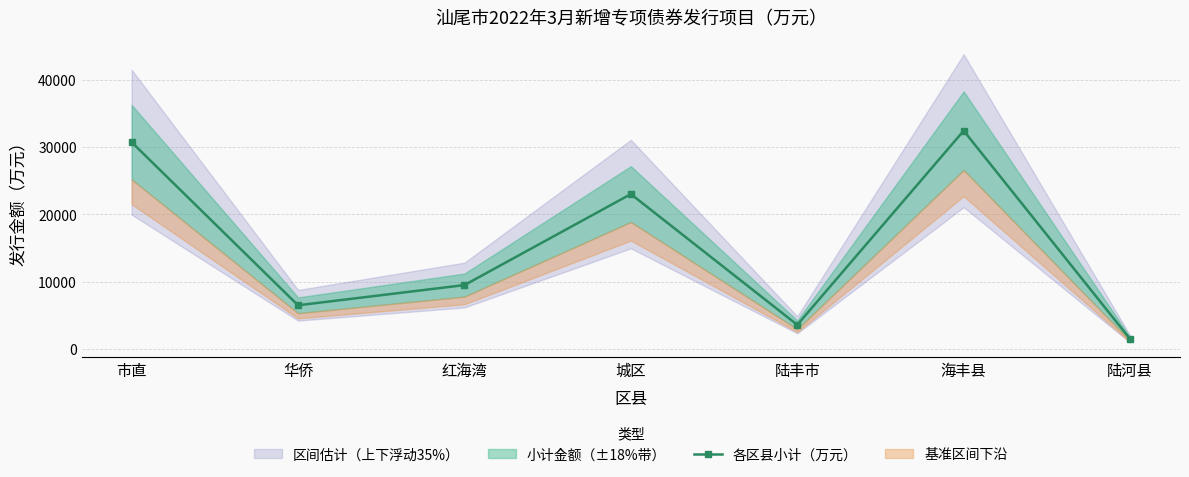

What is the sum of the values at 陆丰市 and 海丰县?

36000